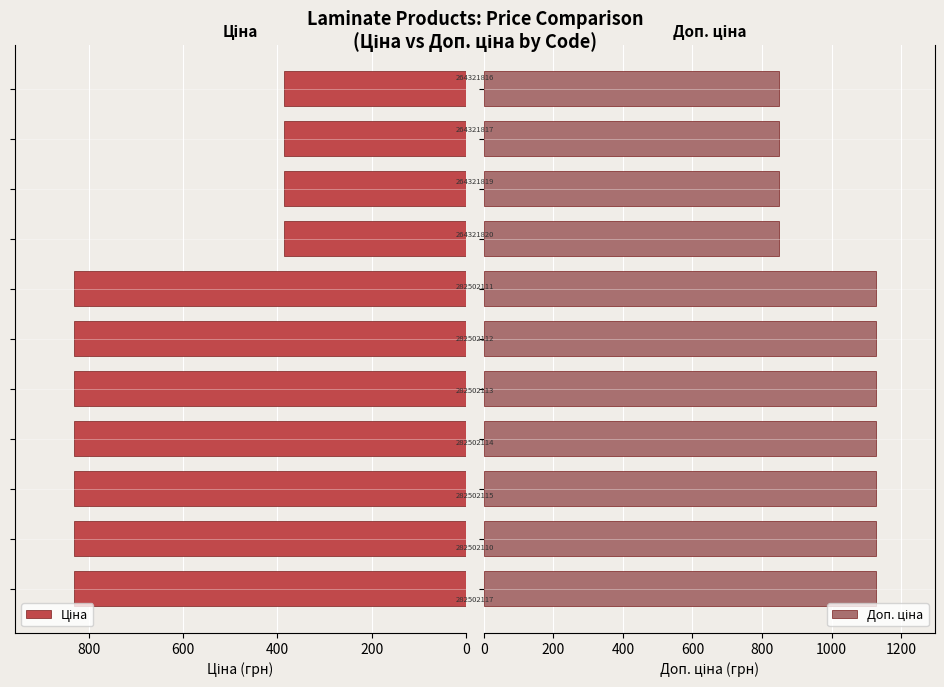

How many bars are there in each group?

2